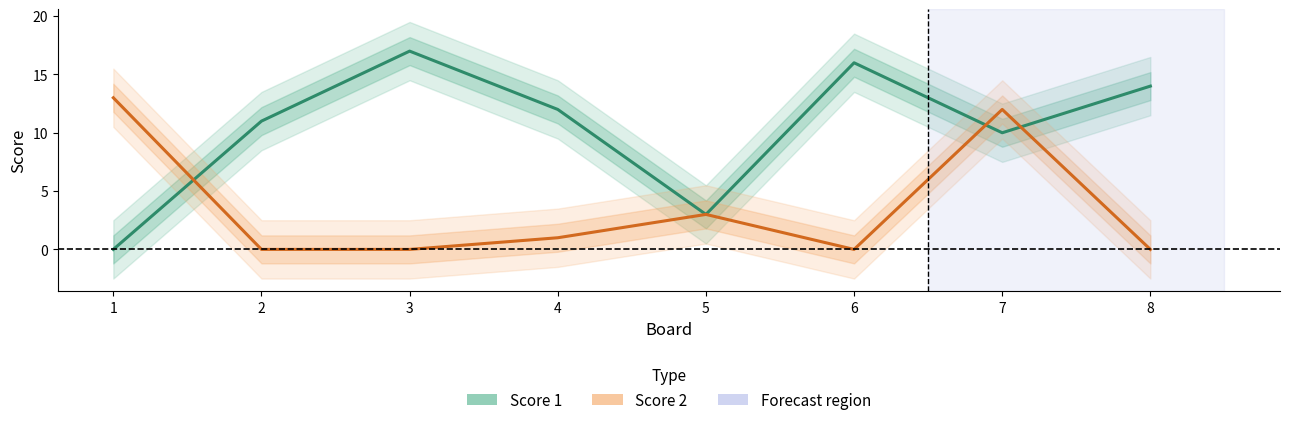

What is the average value of the Score 1 series?

10